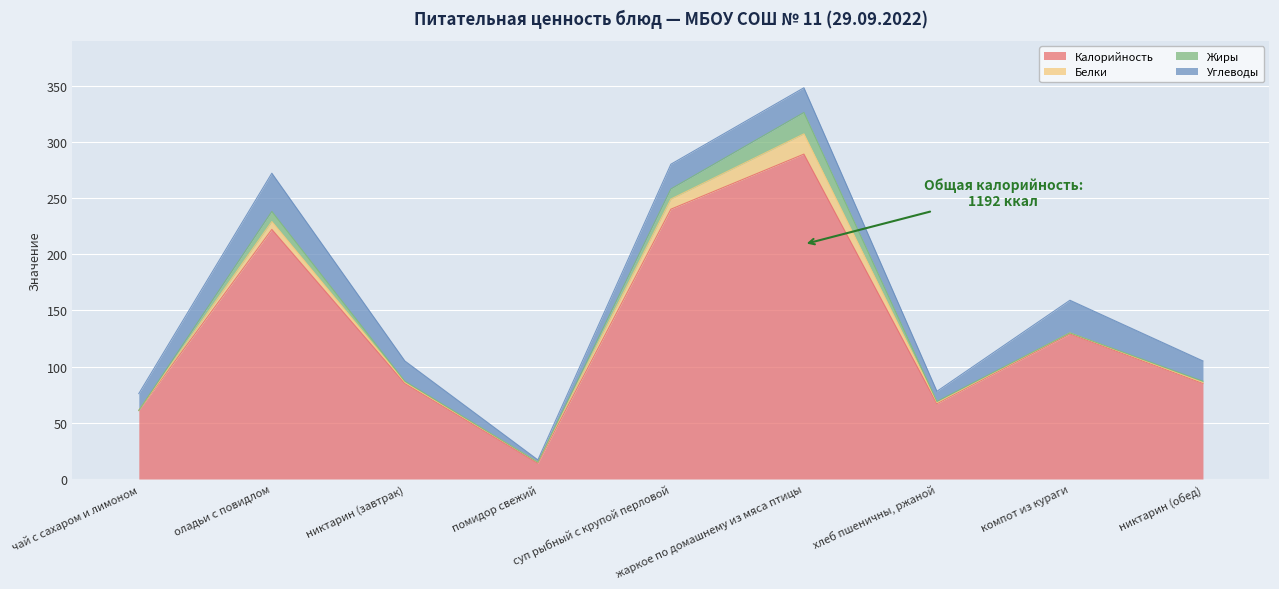

At никтарин (обед), list the series in order from smallest to largest.

Белки, Жиры, Углеводы, Калорийность